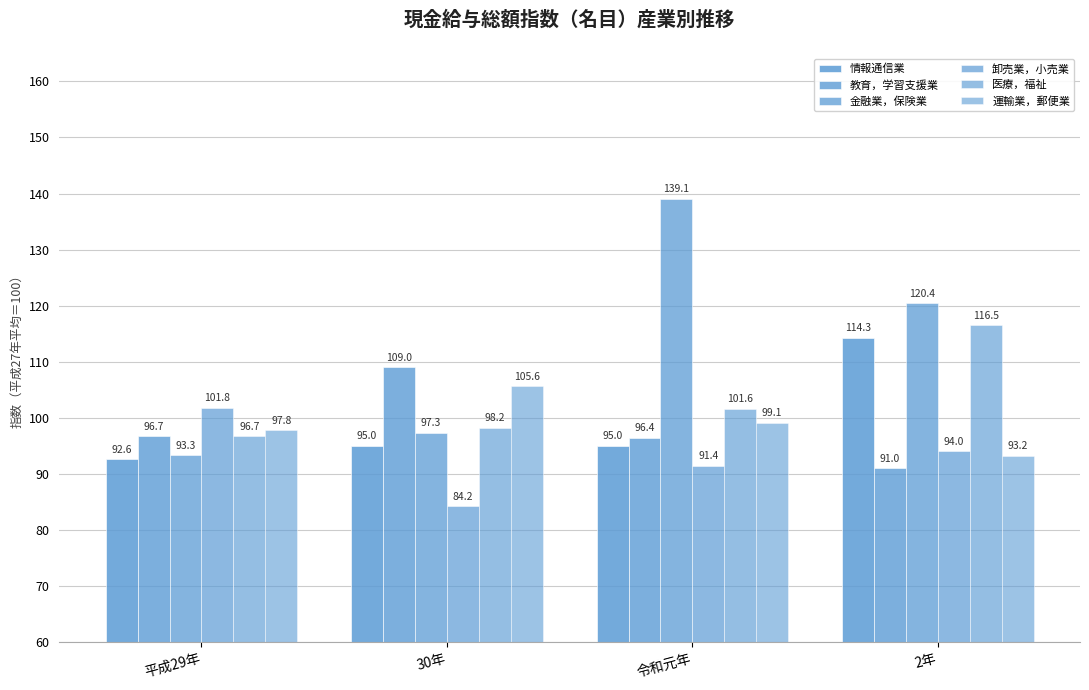

Reading left to right, extract all data points from this chart.

情報通信業: 平成29年=92.6	30年=95.0	令和元年=95.0	2年=114.3
教育，学習支援業: 平成29年=96.7	30年=109.0	令和元年=96.4	2年=91.0
金融業，保険業: 平成29年=93.3	30年=97.3	令和元年=139.1	2年=120.4
卸売業，小売業: 平成29年=101.8	30年=84.2	令和元年=91.4	2年=94.0
医療，福祉: 平成29年=96.7	30年=98.2	令和元年=101.6	2年=116.5
運輸業，郵便業: 平成29年=97.8	30年=105.6	令和元年=99.1	2年=93.2